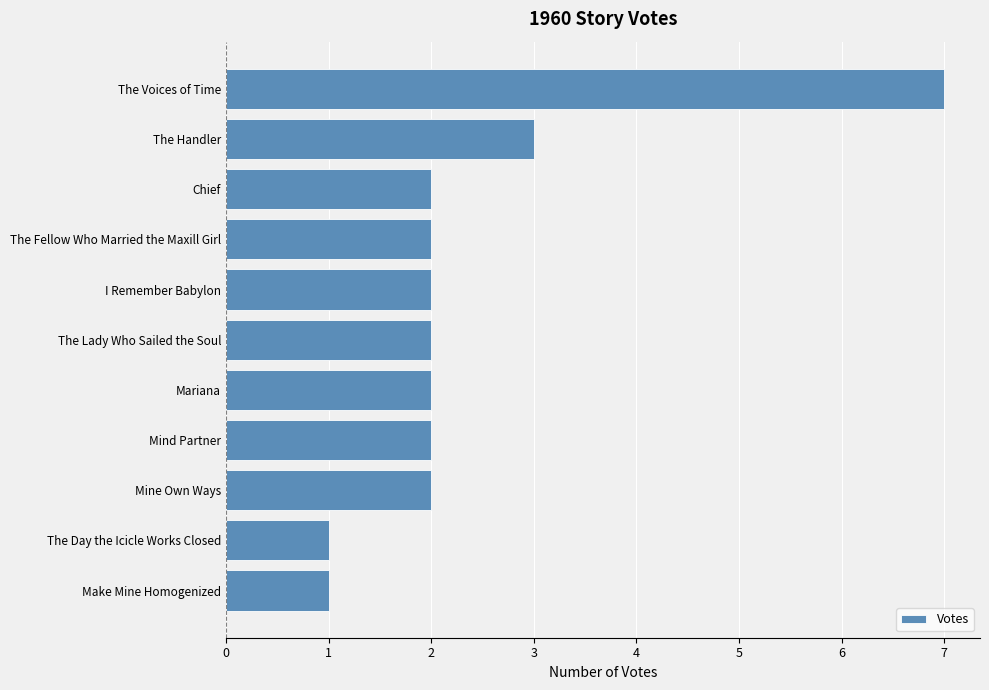

Reading top to bottom, transcribe all the data shown in this chart.

7	3	2	2	2	2	2	2	2	1	1